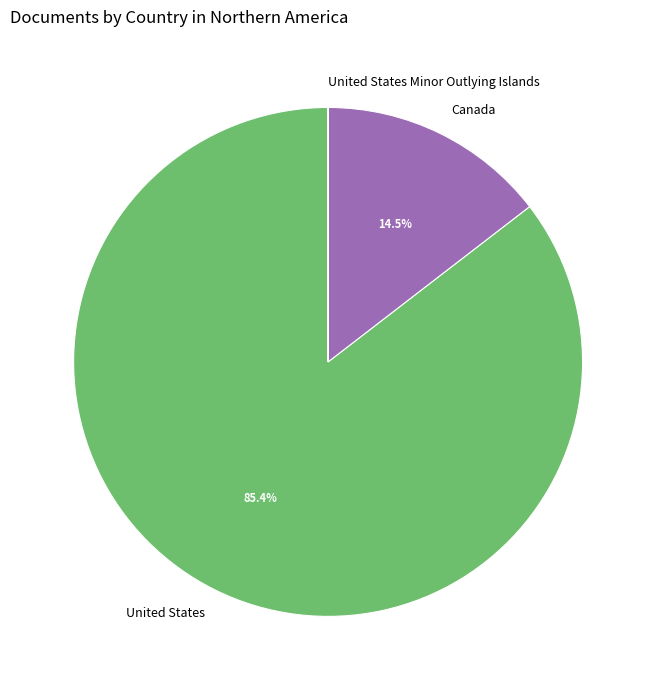

What is the largest slice in the pie chart?

United States